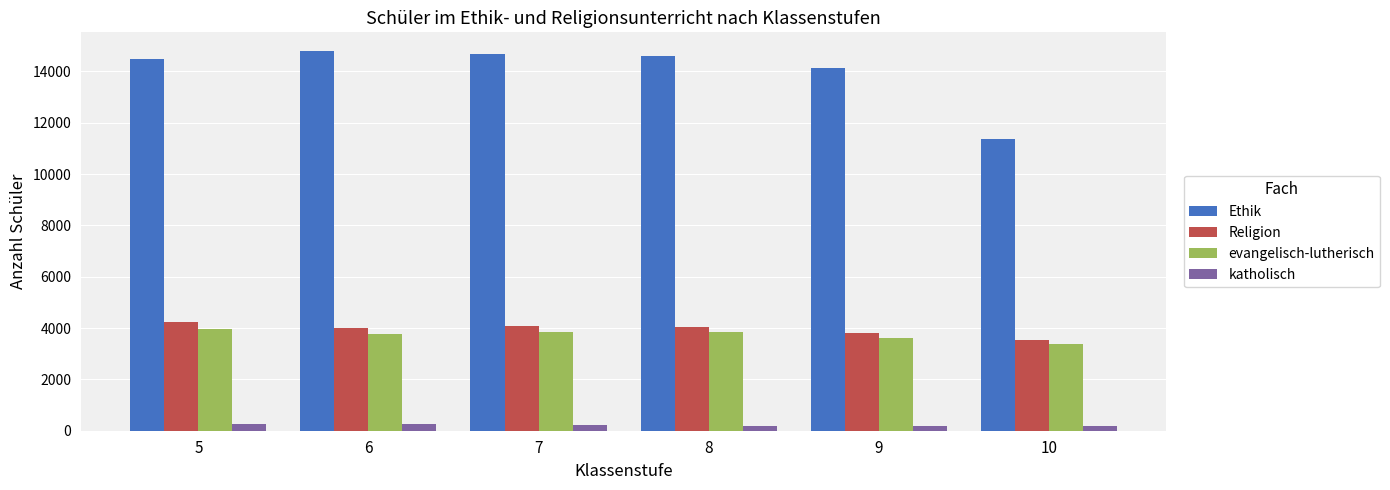

What are all the series names shown in the legend?

Ethik, Religion, evangelisch-lutherisch, katholisch